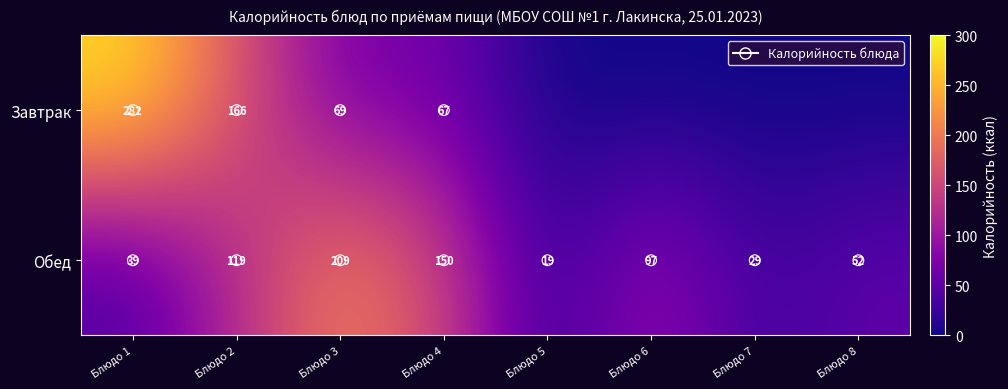

At Блюдо 4, list the series in order from smallest to largest.

Завтрак, Обед